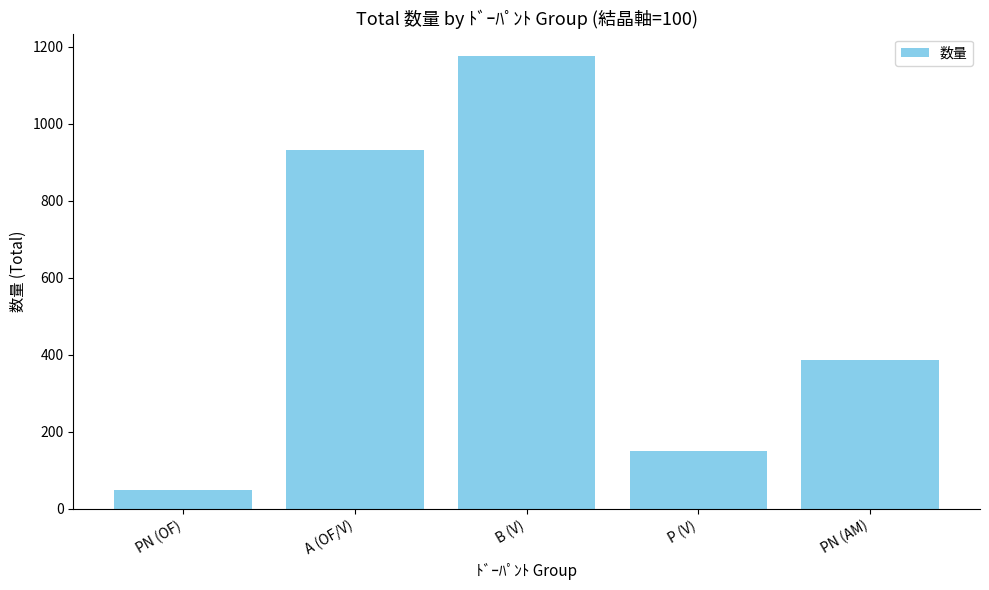

Are the bars horizontal?

No